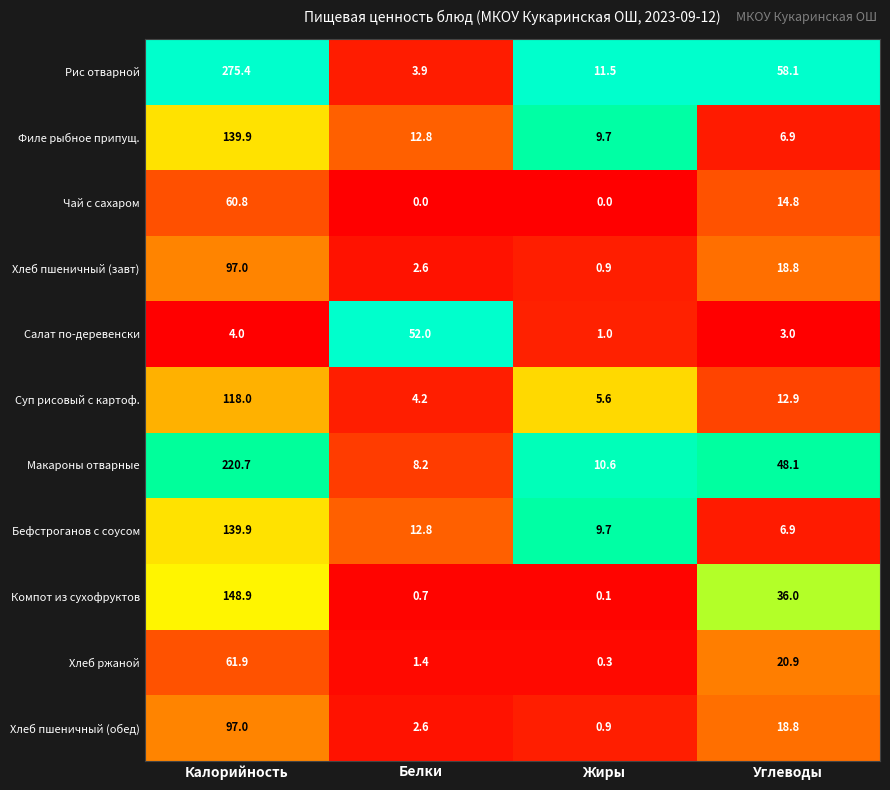

Read the Филе рыбное припущ. value at Калорийность.

139.9